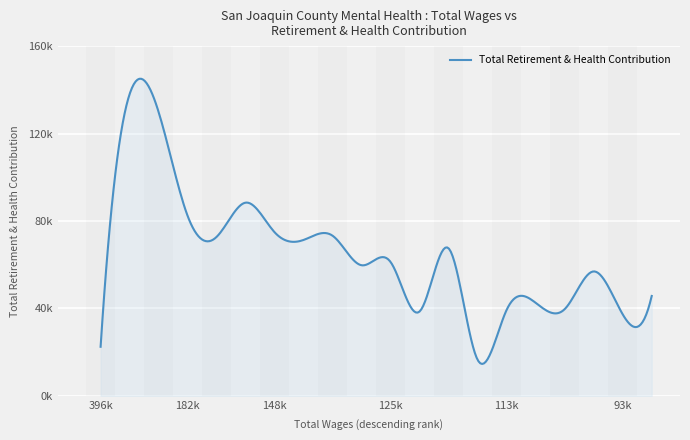

Is this an area chart (filled region under the line)?

Yes